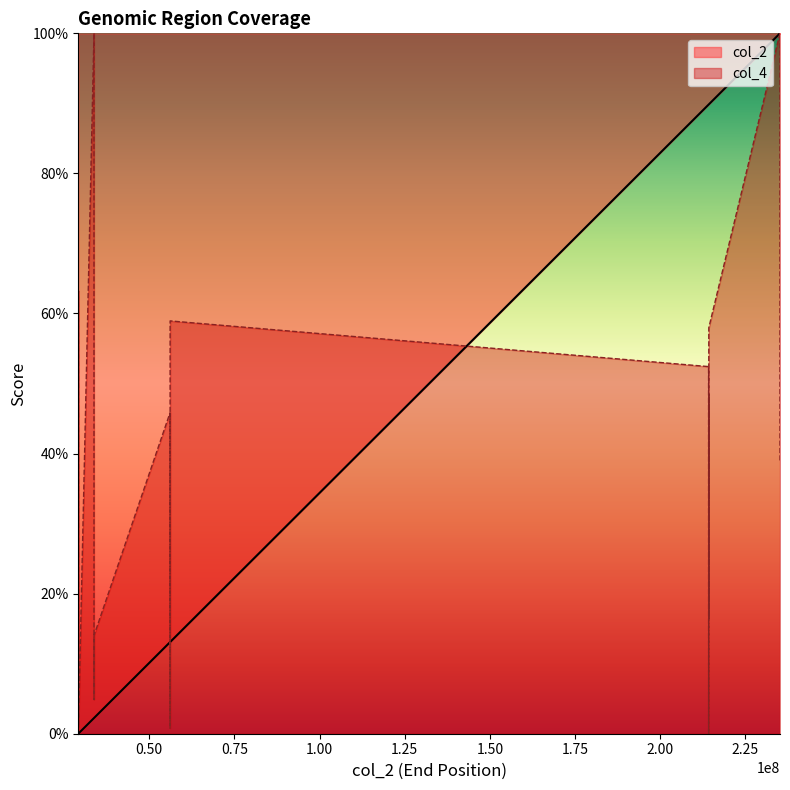

At which category does the chart reach its minimum across all series?

33779441